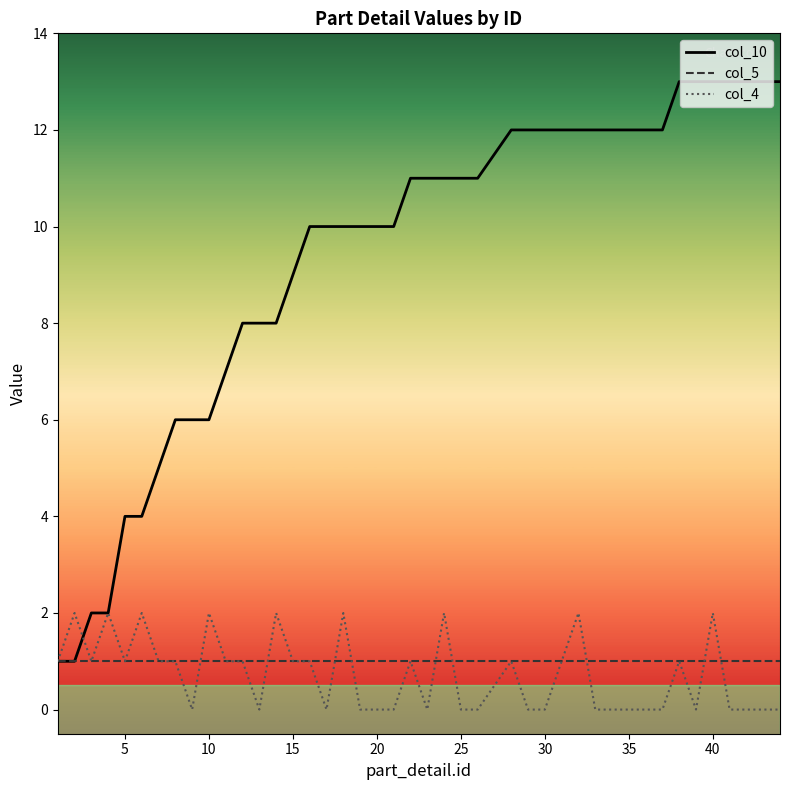

What is the lowest value of the col_10 series?

1